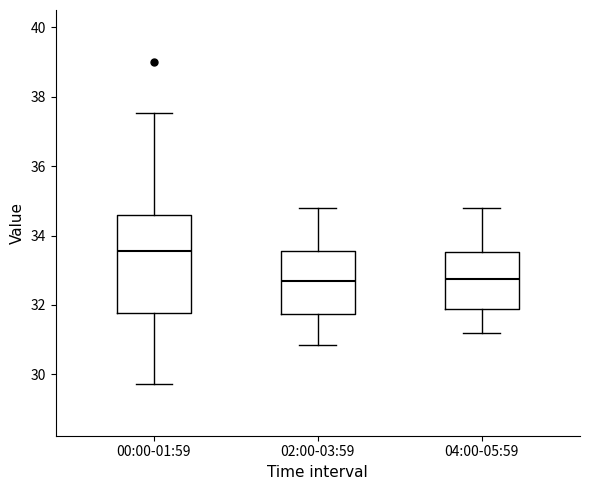

Reading left to right, transcribe this box plot: for each box, give where its median line is, the range the box spans, and where its two whiskers end, as read against the y-axis. The values are not printed on the chart, so give them approximately, as read against the axis.

00:00-01:59: median 33.6, box 31.8 to 34.6, whiskers 29.8 to 37.6
02:00-03:59: median 32.6, box 31.8 to 33.6, whiskers 30.8 to 34.8
04:00-05:59: median 32.8, box 31.8 to 33.6, whiskers 31.2 to 34.8